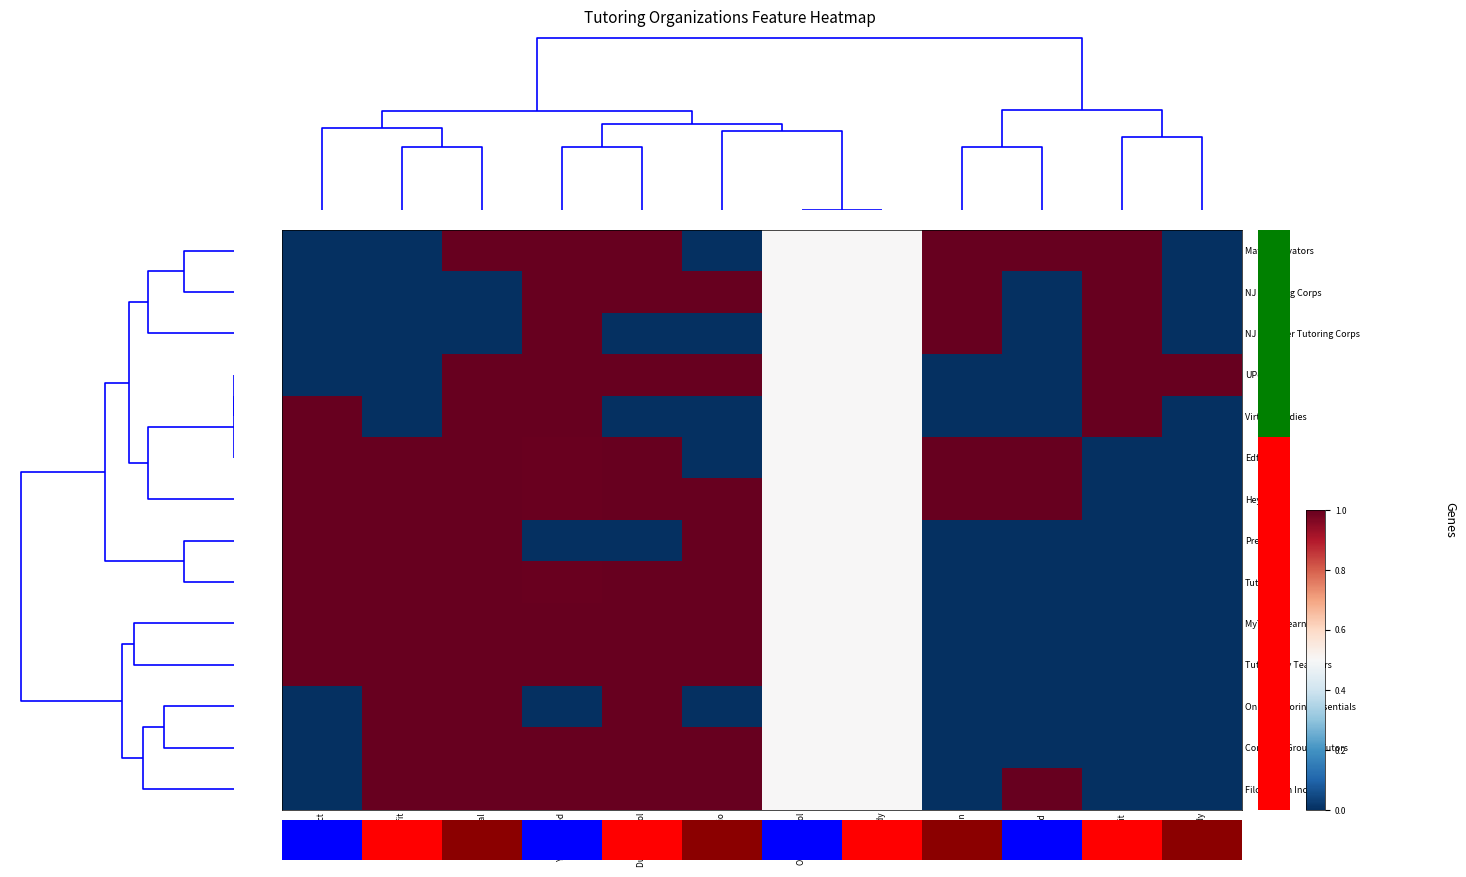

Reading left to right, transcribe all the data shown in this chart.

Math Motivators: ELA Subject=0.0	For Profit=0.0	Virtual=1.0	Year Started=1.0	During School=1.0	1:1 Ratio=0.0	Out of School=0.5	QED Study=0.5	In-Person=1.0	Blended=1.0	Nonprofit=1.0	RCT Study=0.0
NJ Tutoring Corps: ELA Subject=0.0	For Profit=0.0	Virtual=0.0	Year Started=1.0	During School=1.0	1:1 Ratio=1.0	Out of School=0.5	QED Study=0.5	In-Person=1.0	Blended=0.0	Nonprofit=1.0	RCT Study=0.0
NJ Summer Tutoring Corps: ELA Subject=0.0	For Profit=0.0	Virtual=0.0	Year Started=1.0	During School=0.0	1:1 Ratio=0.0	Out of School=0.5	QED Study=0.5	In-Person=1.0	Blended=0.0	Nonprofit=1.0	RCT Study=0.0
UPchieve: ELA Subject=0.0	For Profit=0.0	Virtual=1.0	Year Started=1.0	During School=1.0	1:1 Ratio=1.0	Out of School=0.5	QED Study=0.5	In-Person=0.0	Blended=0.0	Nonprofit=1.0	RCT Study=1.0
Virtual Studies: ELA Subject=1.0	For Profit=0.0	Virtual=1.0	Year Started=1.0	During School=0.0	1:1 Ratio=0.0	Out of School=0.5	QED Study=0.5	In-Person=0.0	Blended=0.0	Nonprofit=1.0	RCT Study=0.0
Edficiency: ELA Subject=1.0	For Profit=1.0	Virtual=1.0	Year Started=1.0	During School=1.0	1:1 Ratio=0.0	Out of School=0.5	QED Study=0.5	In-Person=1.0	Blended=1.0	Nonprofit=0.0	RCT Study=0.0
HeyTutor: ELA Subject=1.0	For Profit=1.0	Virtual=1.0	Year Started=1.0	During School=1.0	1:1 Ratio=1.0	Out of School=0.5	QED Study=0.5	In-Person=1.0	Blended=1.0	Nonprofit=0.0	RCT Study=0.0
Previsible: ELA Subject=1.0	For Profit=1.0	Virtual=1.0	Year Started=0.0	During School=0.0	1:1 Ratio=1.0	Out of School=0.5	QED Study=0.5	In-Person=0.0	Blended=0.0	Nonprofit=0.0	RCT Study=0.0
TutorMe: ELA Subject=1.0	For Profit=1.0	Virtual=1.0	Year Started=1.0	During School=1.0	1:1 Ratio=1.0	Out of School=0.5	QED Study=0.5	In-Person=0.0	Blended=0.0	Nonprofit=0.0	RCT Study=0.0
MyTutor Learning: ELA Subject=1.0	For Profit=1.0	Virtual=1.0	Year Started=1.0	During School=1.0	1:1 Ratio=1.0	Out of School=0.5	QED Study=0.5	In-Person=0.0	Blended=0.0	Nonprofit=0.0	RCT Study=0.0
Tutored by Teachers: ELA Subject=1.0	For Profit=1.0	Virtual=1.0	Year Started=1.0	During School=1.0	1:1 Ratio=1.0	Out of School=0.5	QED Study=0.5	In-Person=0.0	Blended=0.0	Nonprofit=0.0	RCT Study=0.0
Online Tutoring Essentials: ELA Subject=0.0	For Profit=1.0	Virtual=1.0	Year Started=0.0	During School=1.0	1:1 Ratio=0.0	Out of School=0.5	QED Study=0.5	In-Person=0.0	Blended=0.0	Nonprofit=0.0	RCT Study=0.0
Common Ground Tutors: ELA Subject=0.0	For Profit=1.0	Virtual=1.0	Year Started=1.0	During School=1.0	1:1 Ratio=1.0	Out of School=0.5	QED Study=0.5	In-Person=0.0	Blended=0.0	Nonprofit=0.0	RCT Study=0.0
Filo Edtech Inc: ELA Subject=0.0	For Profit=1.0	Virtual=1.0	Year Started=1.0	During School=1.0	1:1 Ratio=1.0	Out of School=0.5	QED Study=0.5	In-Person=0.0	Blended=1.0	Nonprofit=0.0	RCT Study=0.0